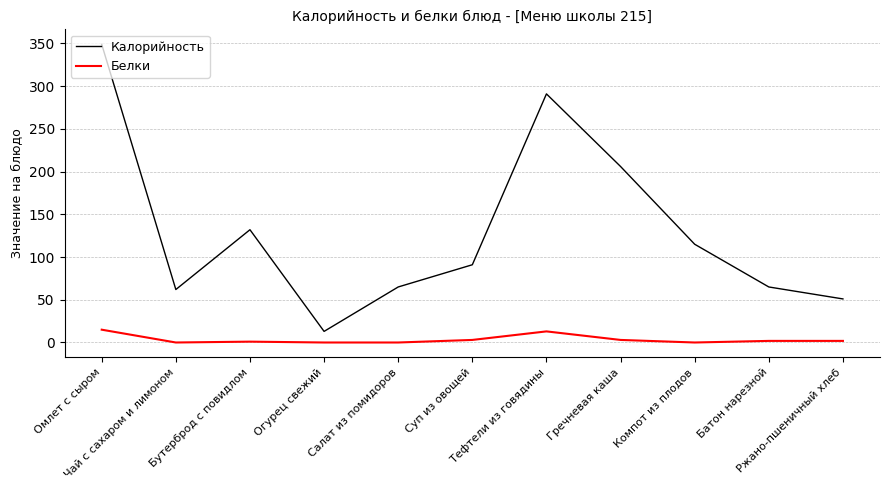

At which label does Белки first exceed 1?

Омлет с сыром